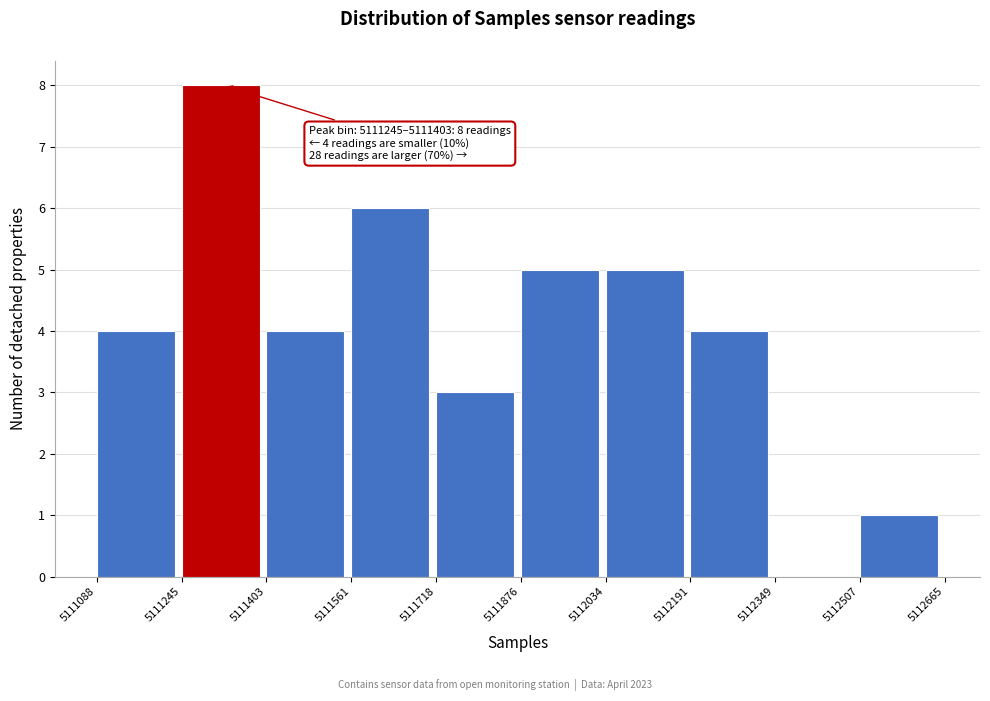

Over which range of the x-axis is the bar tallest?

5111245 to 5111403